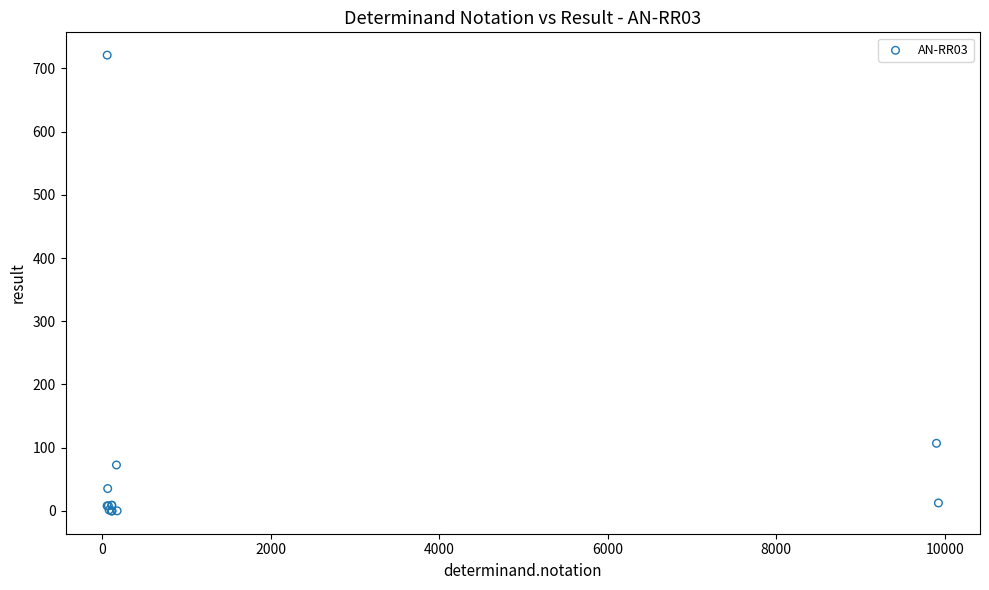

What Y value in the scatter plot is closest to 360?

107.0